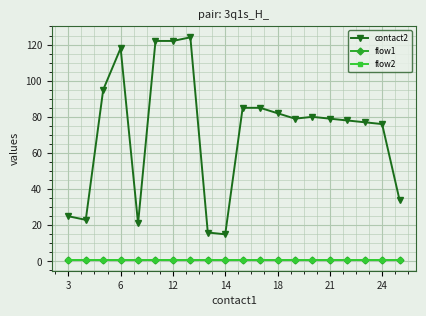

At which label does flow1 reach its peak?

3